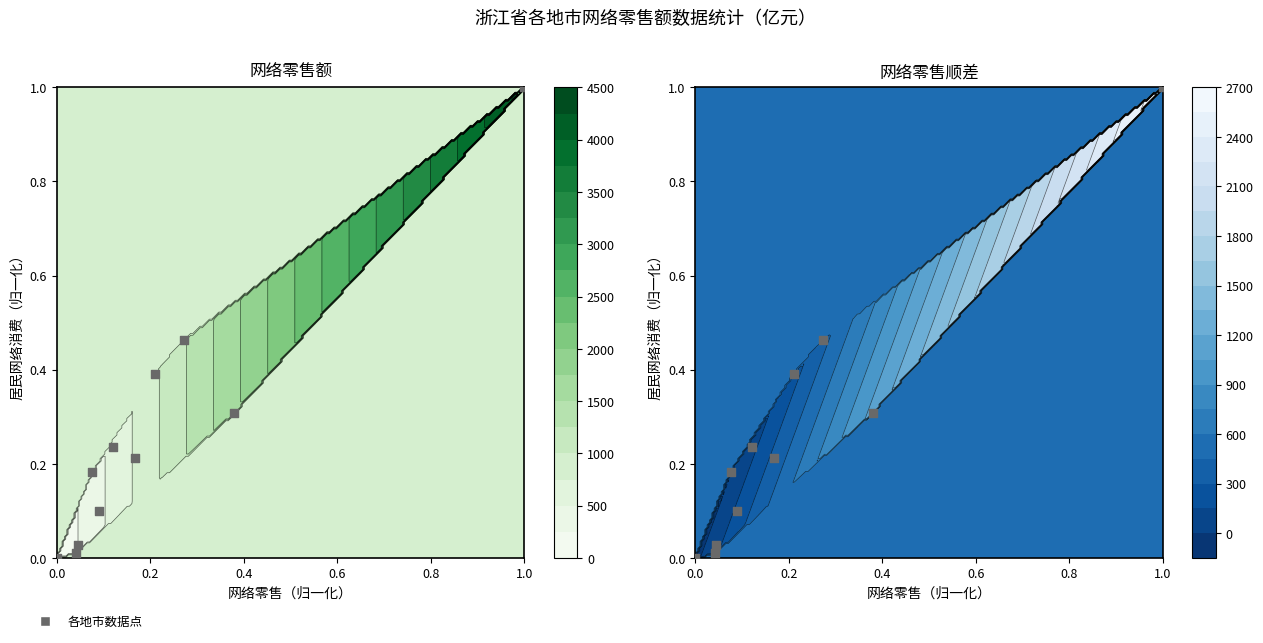

What is the sum of all values?

2.9